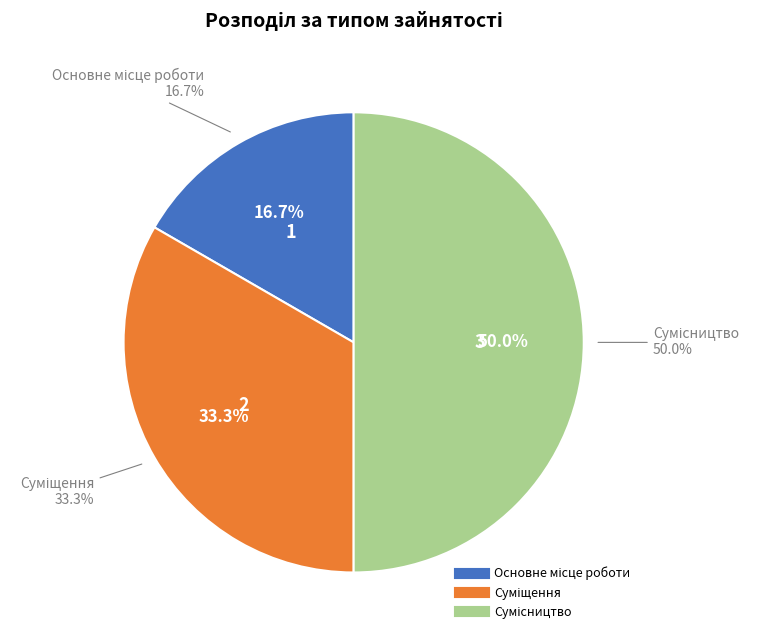

How many slices are in this pie chart?

3